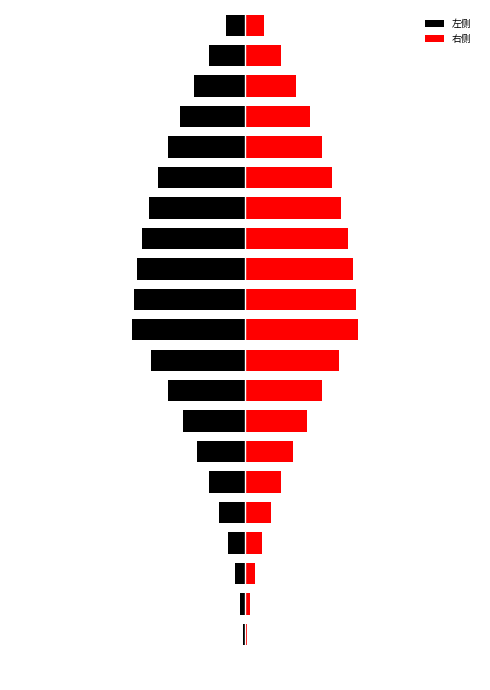

How many bars are there in each group?

2